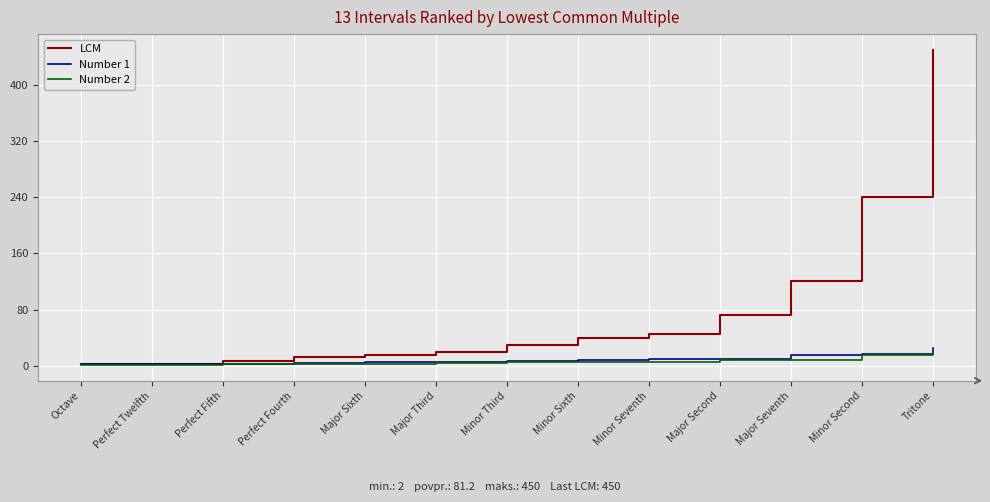

What position from the left is Minor Second?

12